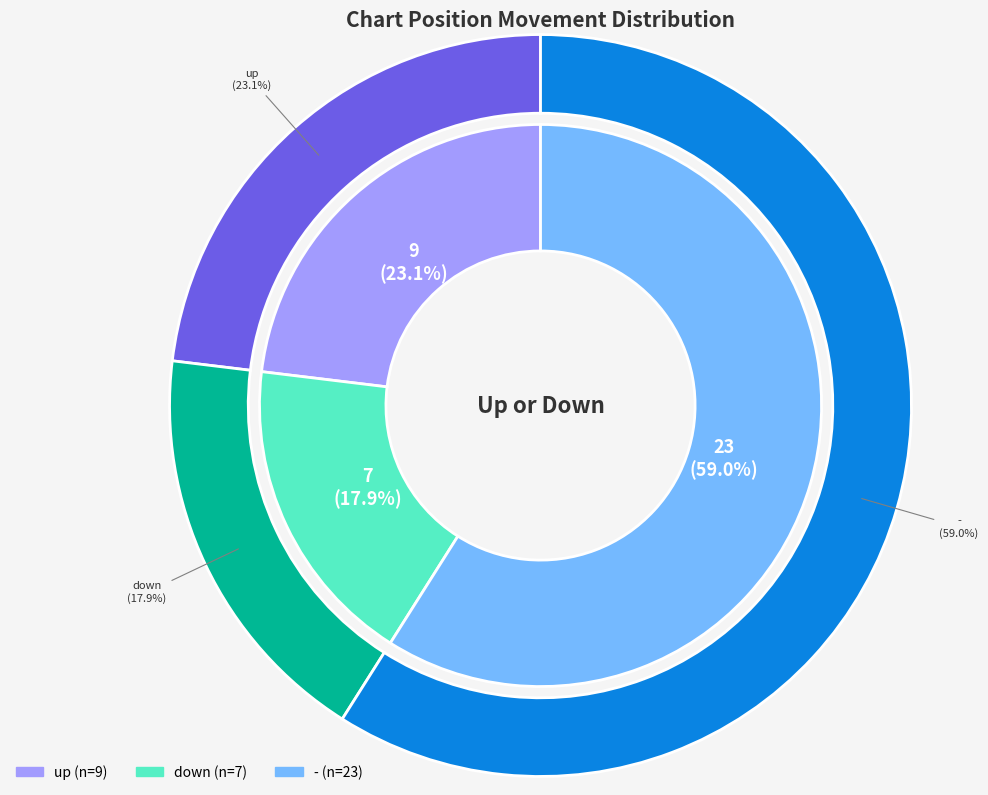

Approximately how many times larger is the value at - compared to up?

2.6